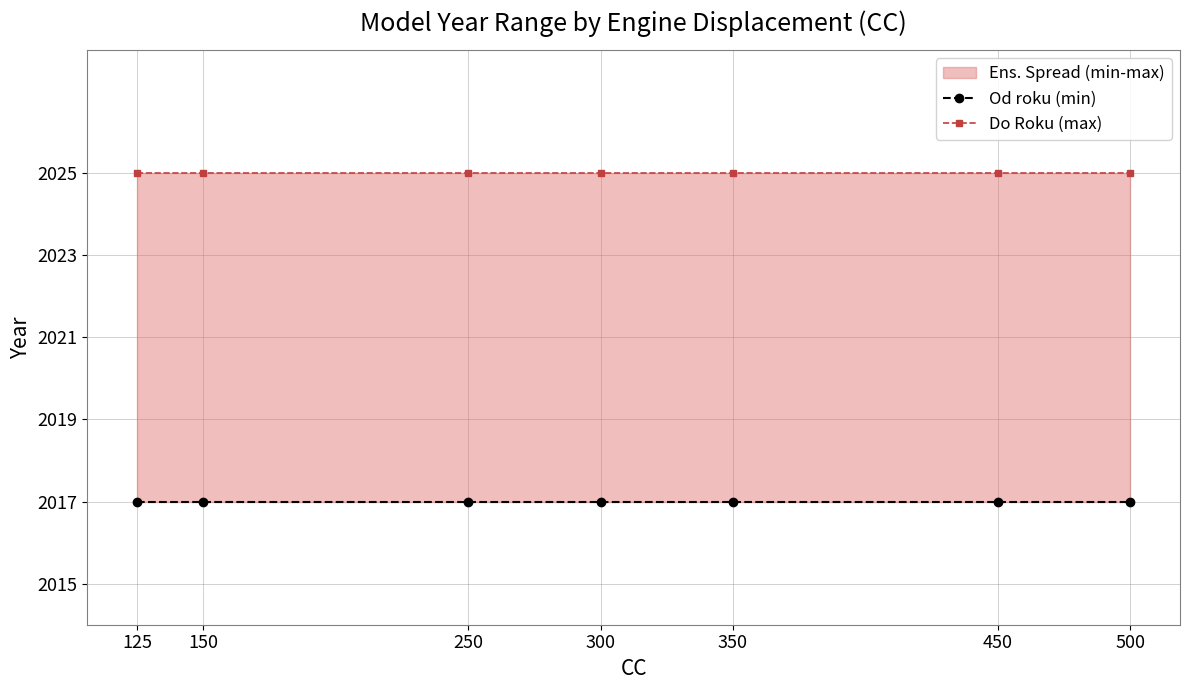

True or false: Od roku (min) and Do Roku (max) intersect in this chart.

False